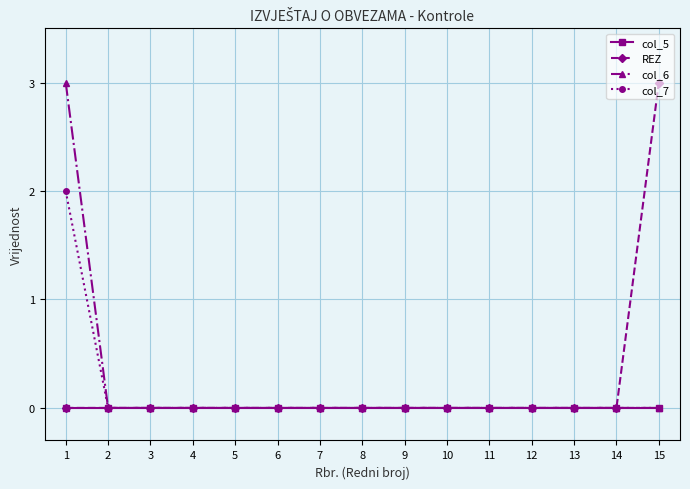

True or false: col_7 has a value of 0 at 15.

True